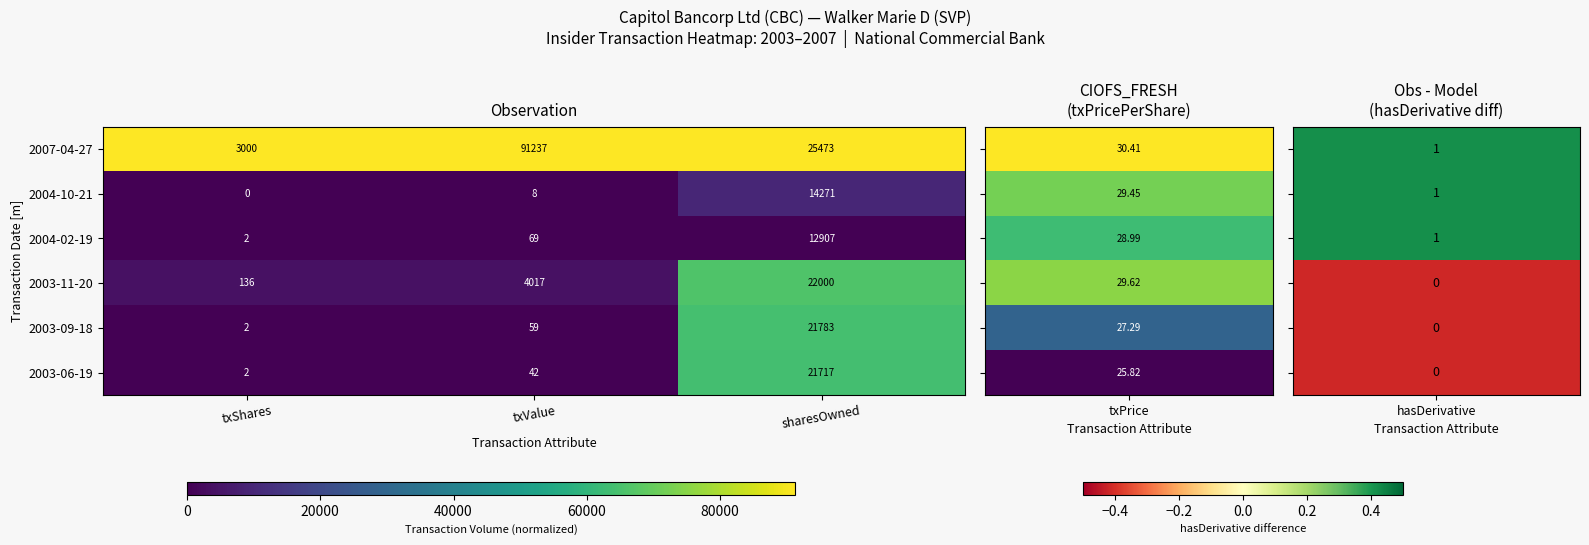

Which series changed the most between txShares and sharesOwned?

2007-04-27